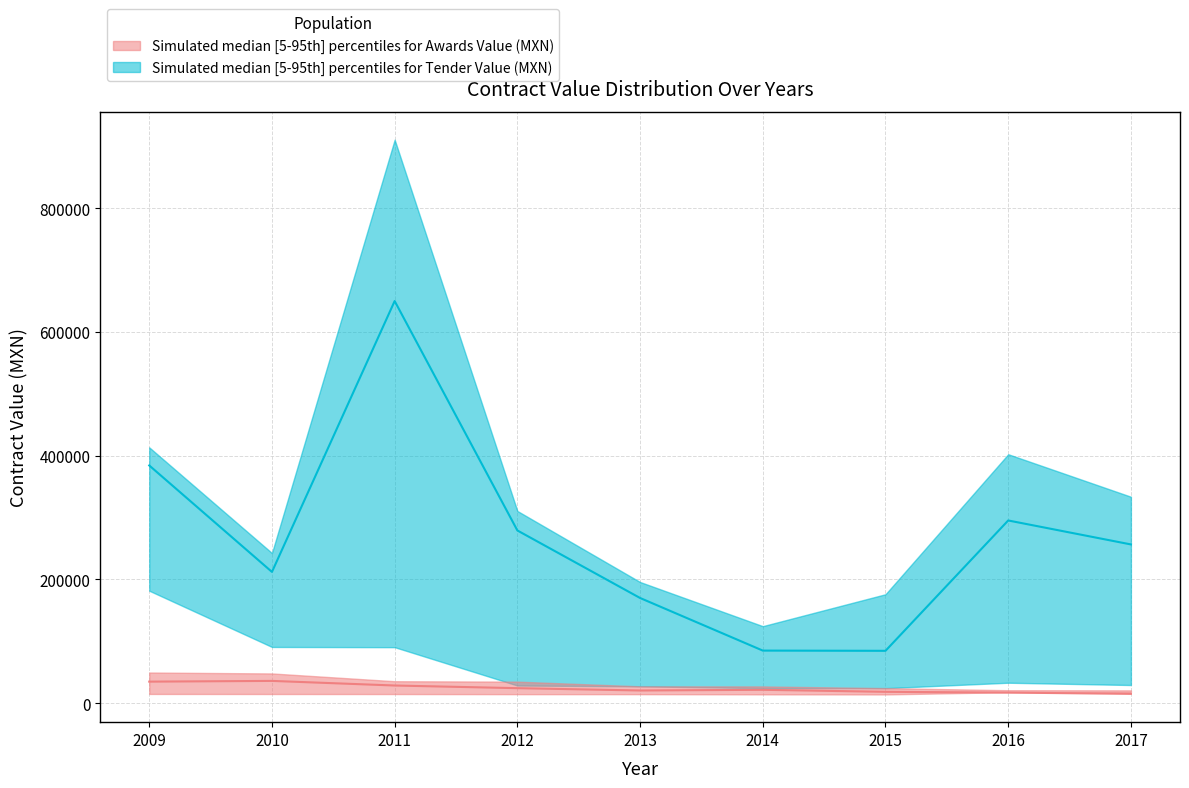

Rank the categories by tender_value_lower value from lowest to highest.

2015, 2014, 2013, 2012, 2017, 2016, 2011, 2010, 2009